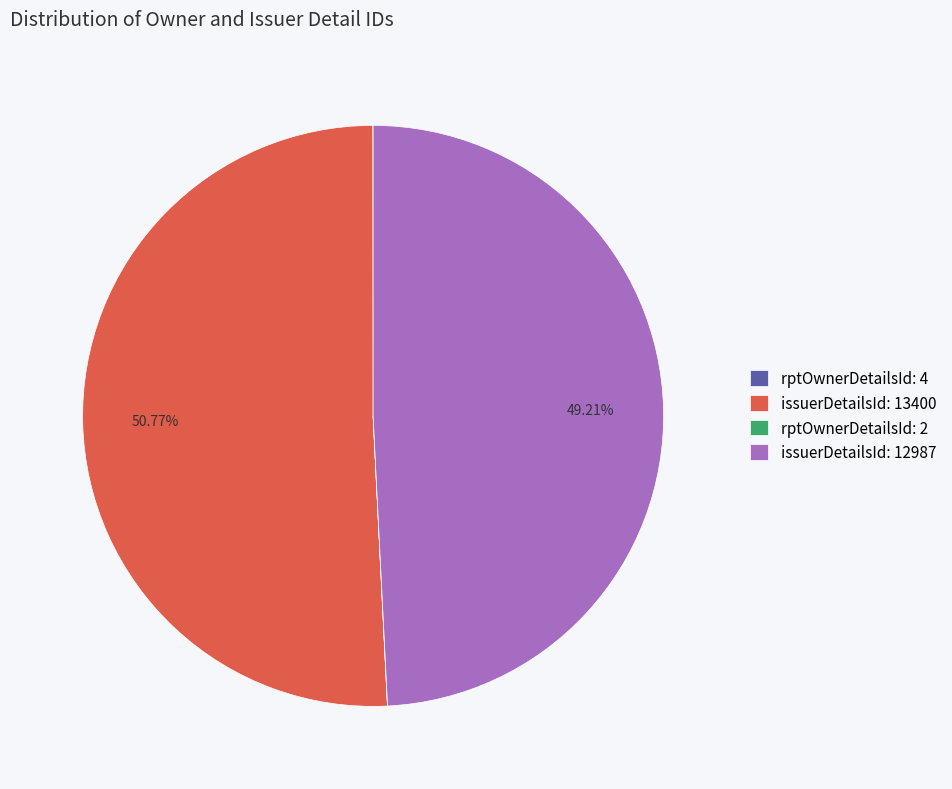

Which has a higher value, issuerDetailsId: 13400 or issuerDetailsId: 12987?

issuerDetailsId: 13400